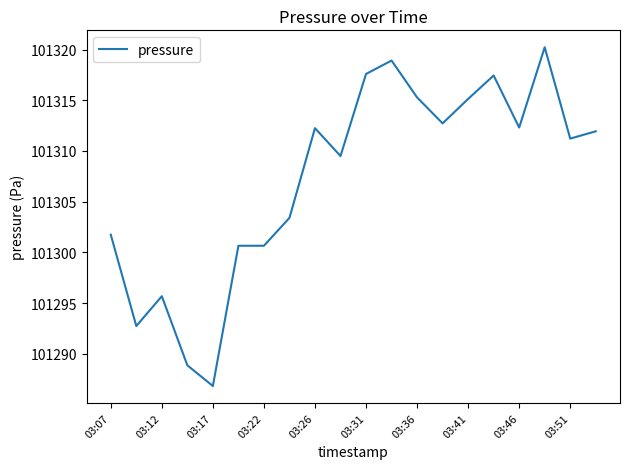

What is the maximum value shown in the chart?

101320.2